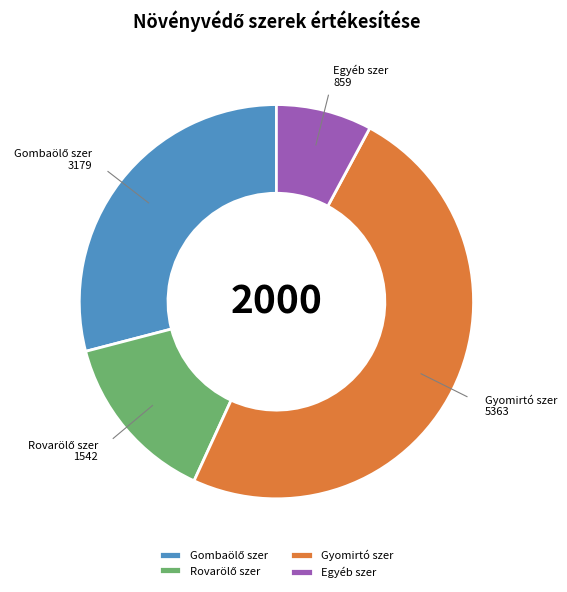

The Egyéb szer slice represents 2% of the pie. True or false?

False